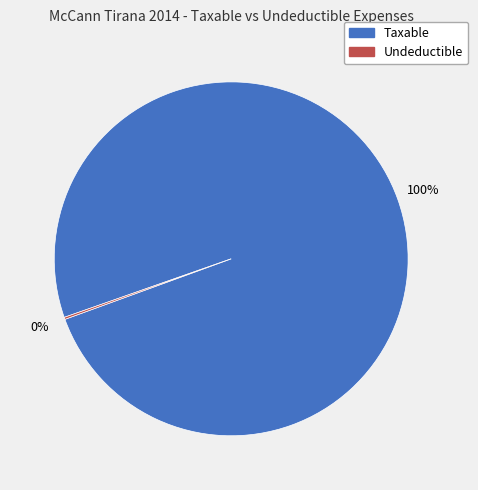

To the nearest percent, what is the average slice percentage?

50%